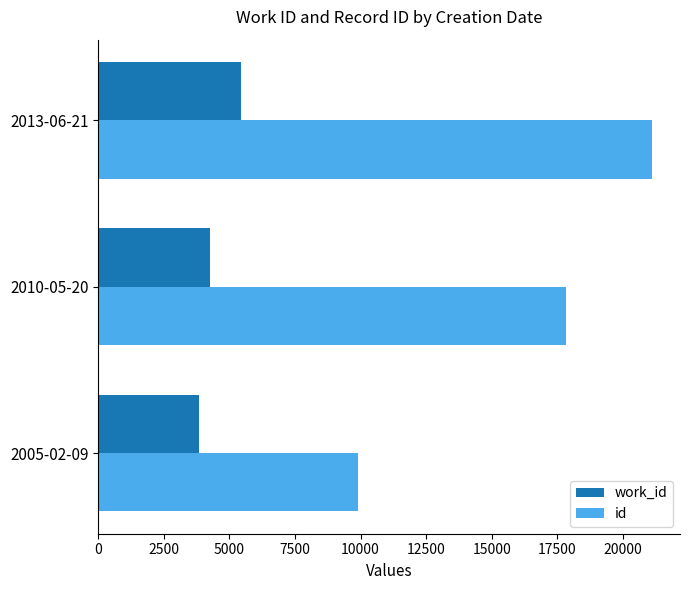

Rank the categories by work_id value from lowest to highest.

2005-02-09, 2010-05-20, 2013-06-21